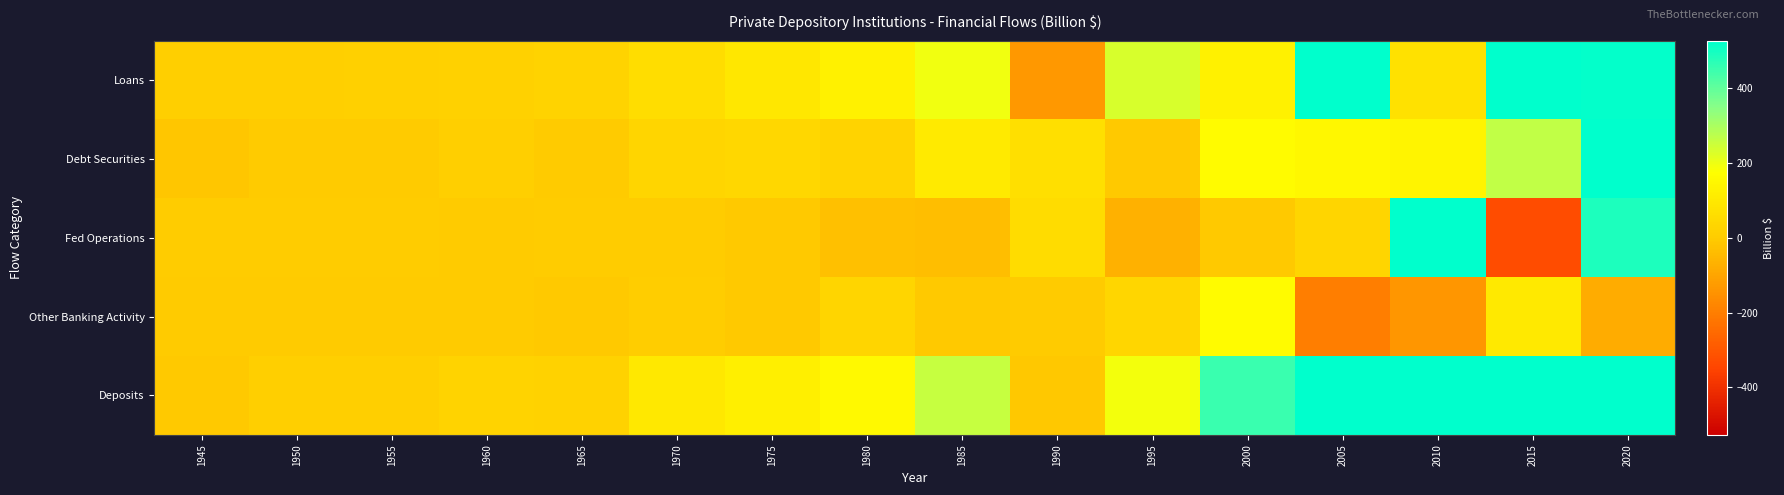

Reading left to right, transcribe all the data shown in this chart.

Loans: 1945=9.5	1950=10.1	1955=15.9	1960=19.4	1965=28.0	1970=57.9	1975=92.9	1980=130.8	1985=194.4	1990=-135.1	1995=233.0	2000=131.3	2005=615.1	2010=72.7	2015=603.4	2020=518.7
Debt Securities: 1945=-14.4	1950=-0.2	1955=-3.6	1960=10.2	1965=-0.4	1970=29.9	1975=40.5	1980=24.7	1985=104.8	1990=68.6	1995=-6.4	2000=162.1	2005=150.4	2010=137.9	2015=264.6	2020=1187.2
Fed Operations: 1945=0.3	1950=2.5	1955=0.2	1960=-1.1	1965=0.0	1970=3.0	1975=-6.6	1980=-28.9	1985=-33.6	1990=56.4	1995=-69.3	2000=-5.2	2005=30.1	2010=688.0	2015=-327.2	2020=486.9
Other Banking Activity: 1945=-2.6	1950=-0.6	1955=-1.2	1960=-2.5	1965=-5.2	1970=4.6	1975=-4.7	1980=29.1	1985=-6.5	1990=-0.5	1995=34.7	2000=161.7	2005=-198.8	2010=-139.8	2015=102.5	2020=-78.2
Deposits: 1945=-7.3	1950=11.8	1955=11.3	1960=26.0	1965=22.4	1970=95.4	1975=122.1	1980=155.7	1985=259.1	1990=-10.6	1995=192.0	2000=449.9	2005=596.9	2010=758.8	2015=643.2	2020=2114.6